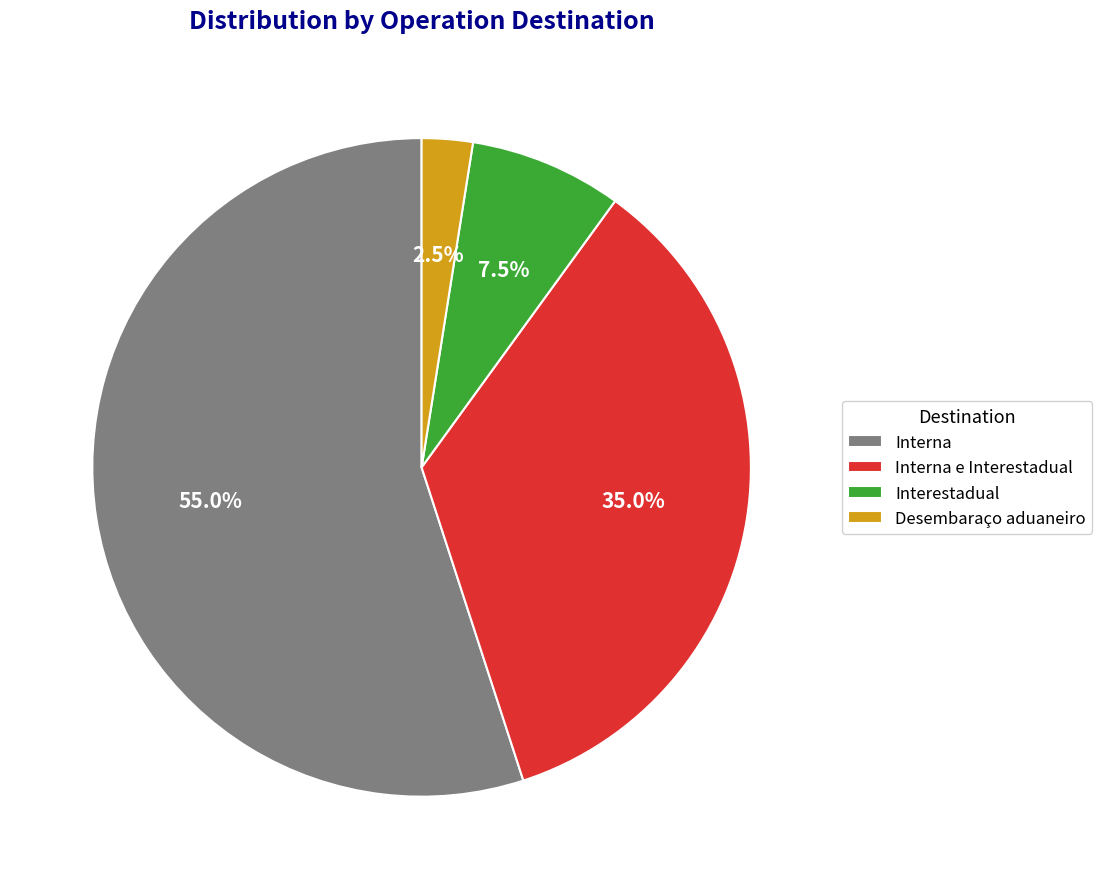

Do Interna e Interestadual and Desembaraço aduaneiro together represent more than half of the pie?

No